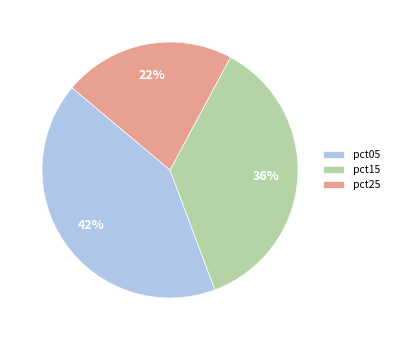

Is it true that pct25 is 10% of the pie?

False